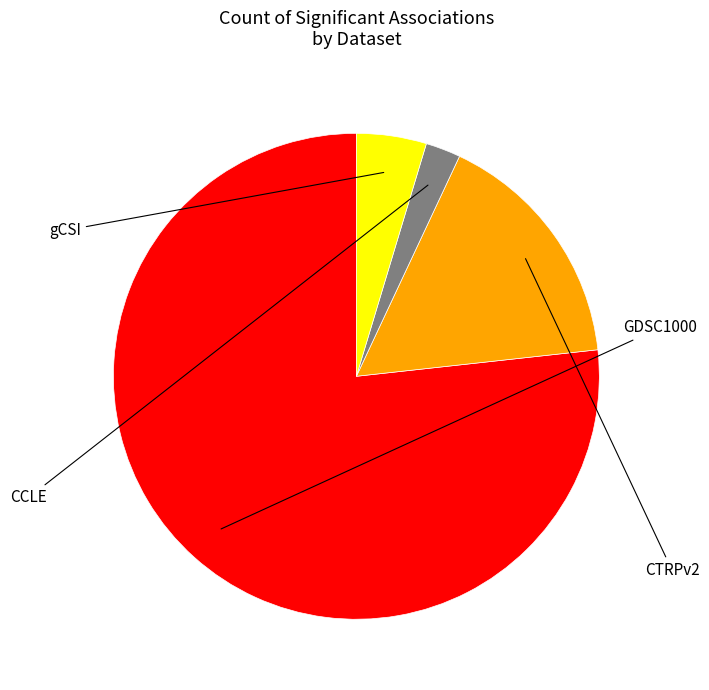

Is there any slice that represents more than half of the pie?

Yes